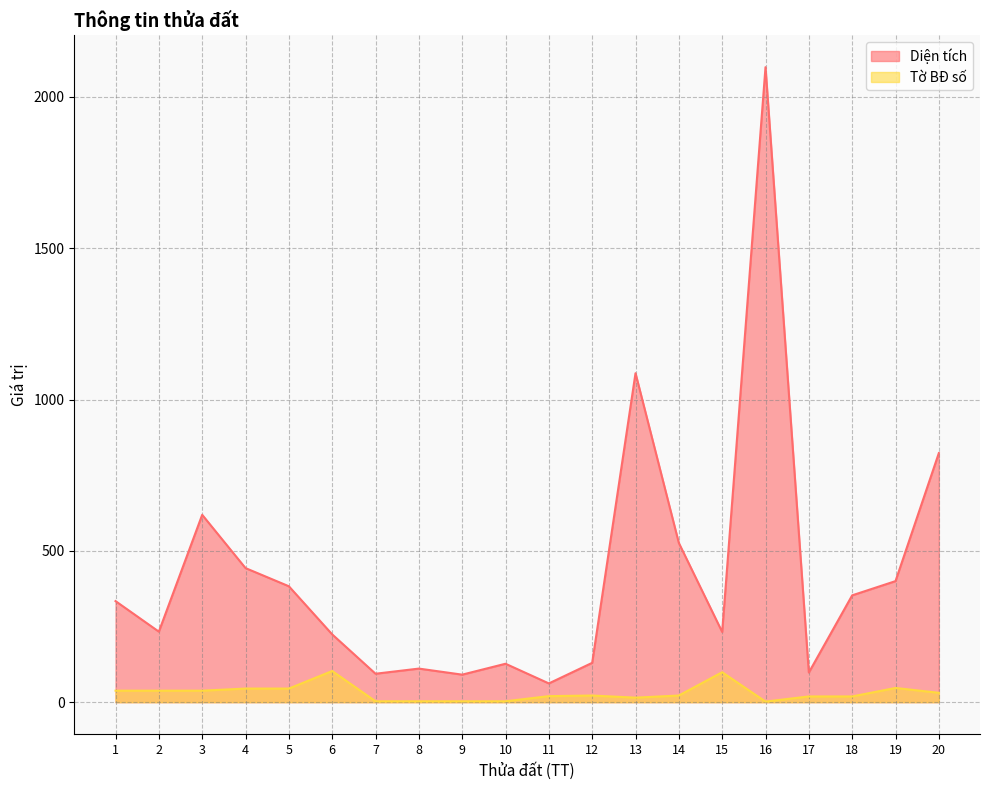

How many values in the Diện tích series are below 334?

10